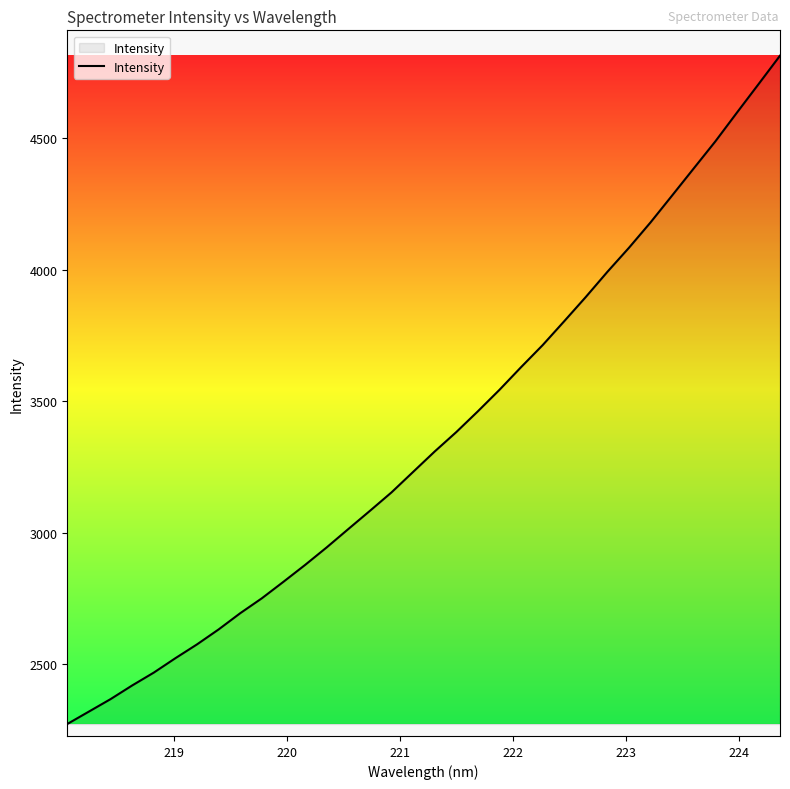

What is the maximum value shown in the chart?

4813.1